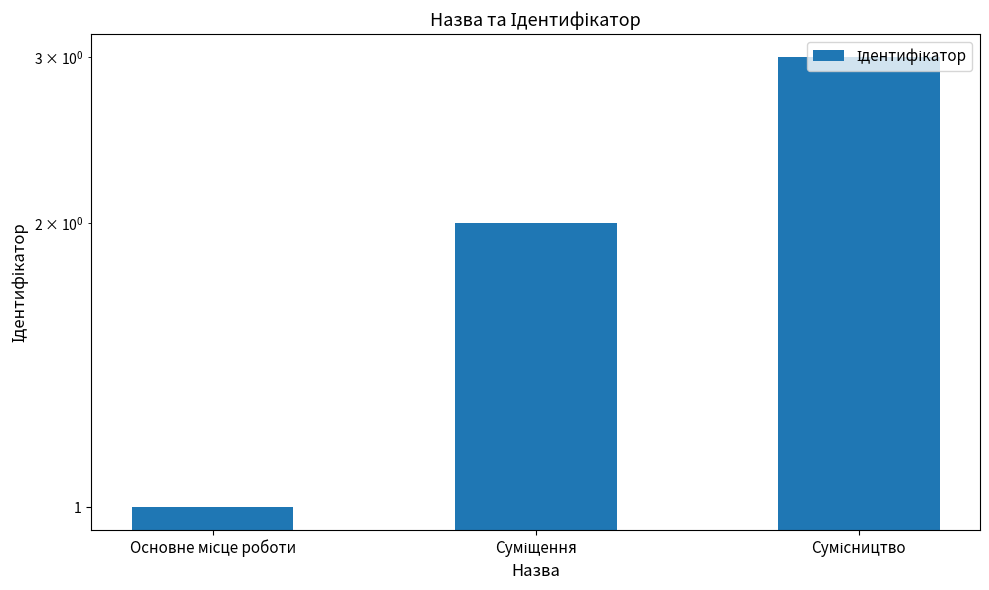

True or false: the data shows 2 at Основне місце роботи.

False